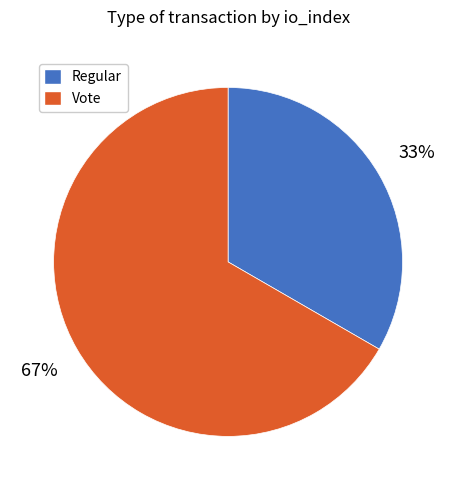

Which slice is the largest?

Vote